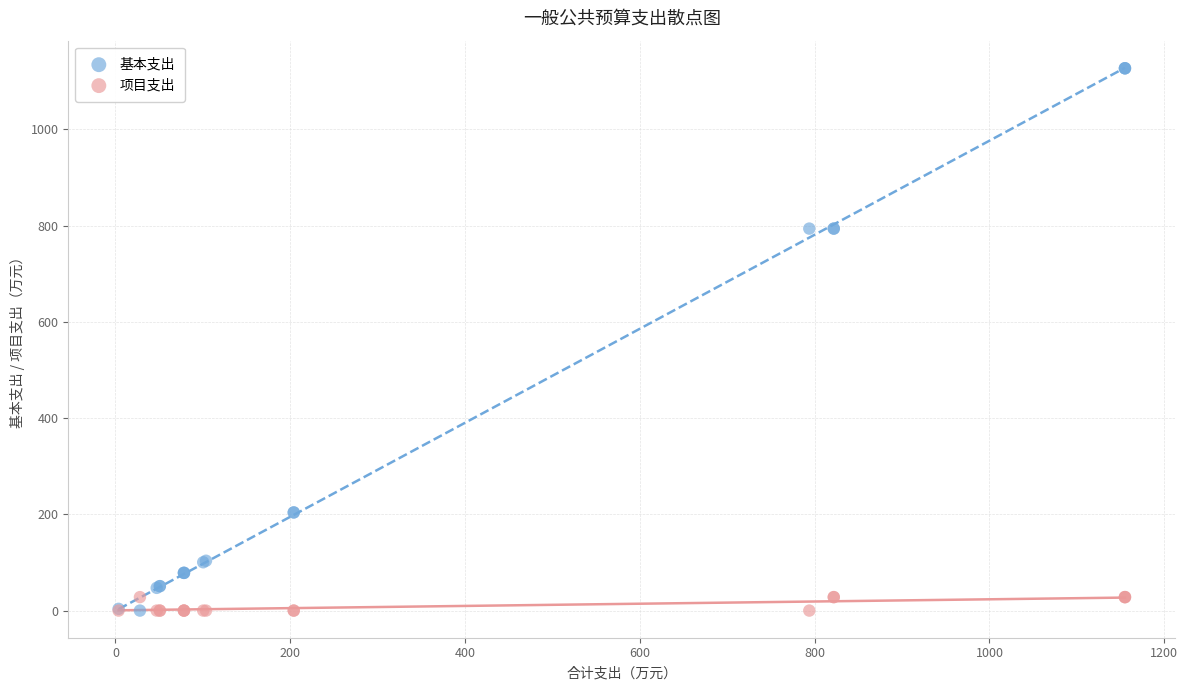

Which series has the largest Y range (max minus min)?

基本支出